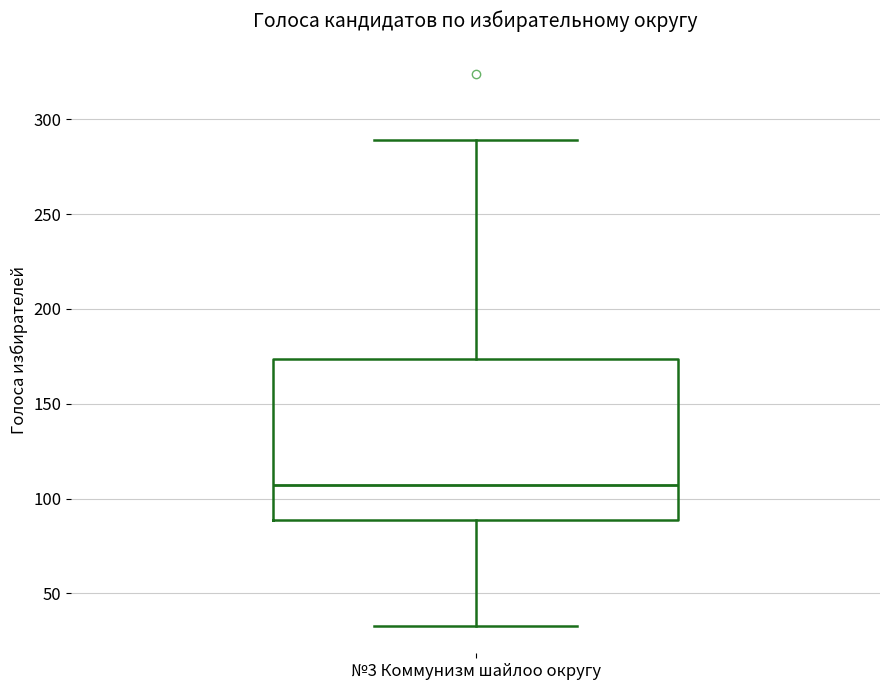

Read this box plot against the y-axis: the position of the median line, the range covered by the box, and the ends of both whiskers. The values are not printed on the chart, so give them approximately, as read against the axis.

median 105, box 90 to 175, whiskers 35 to 290